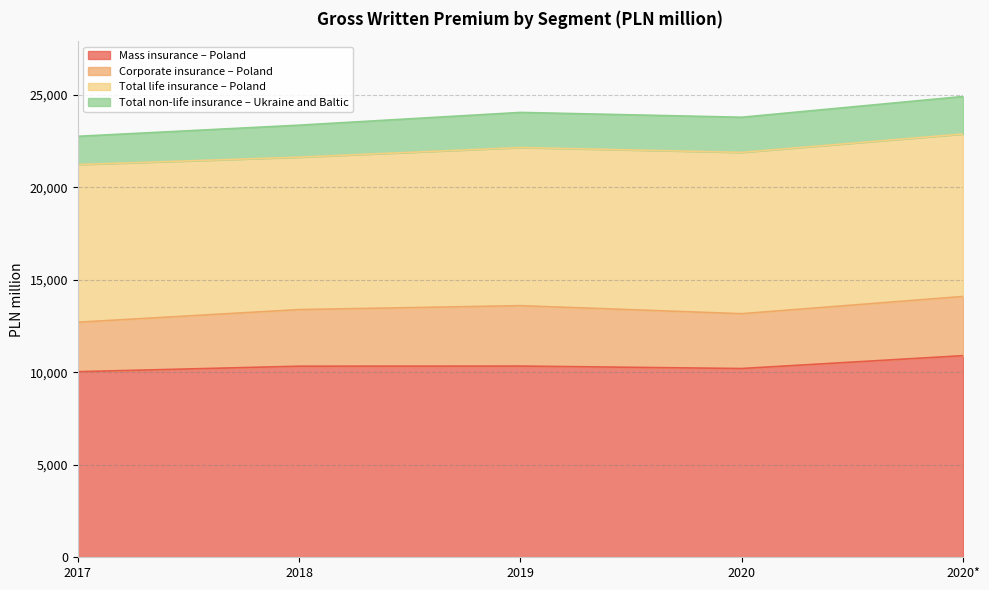

What is the total value across all series at 2020?

23778